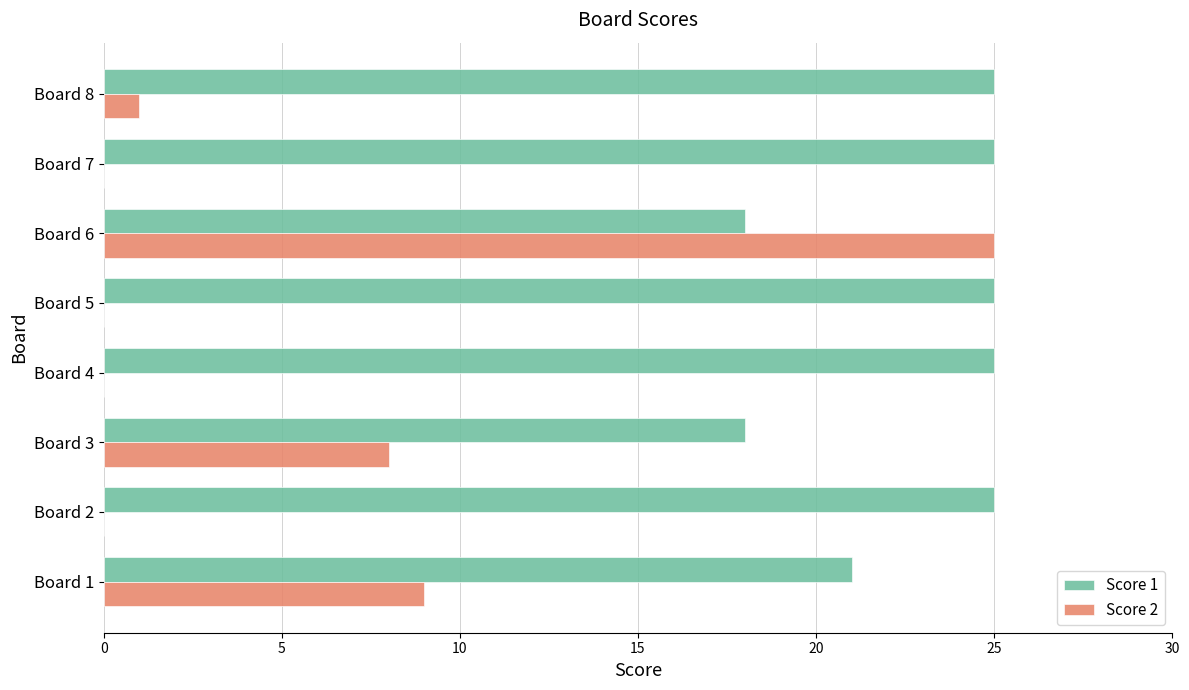

What is the average value of the Score 2 series?

5